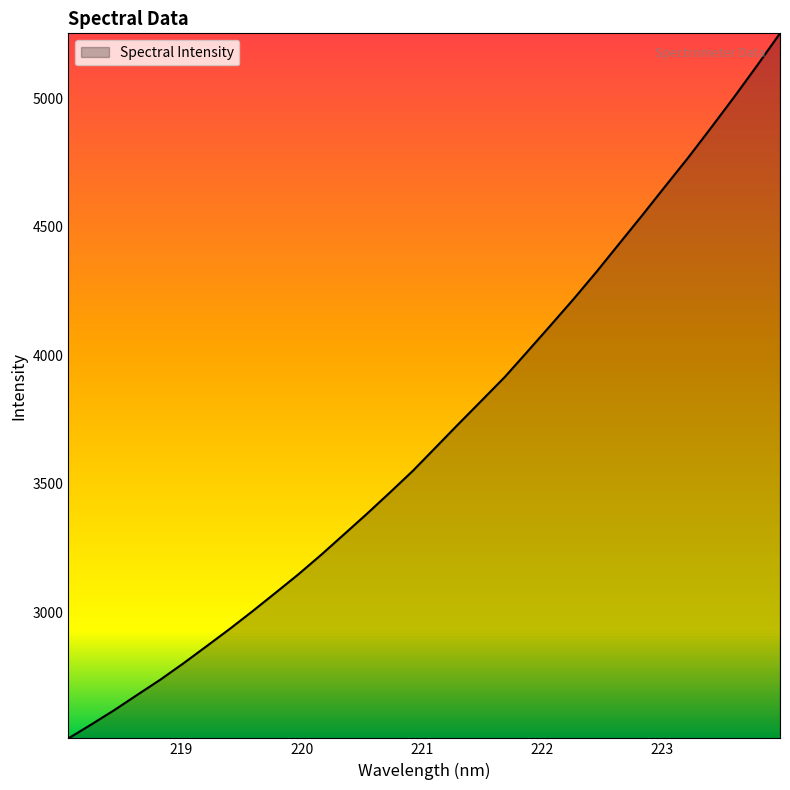

What is the greatest value displayed?

5253.3